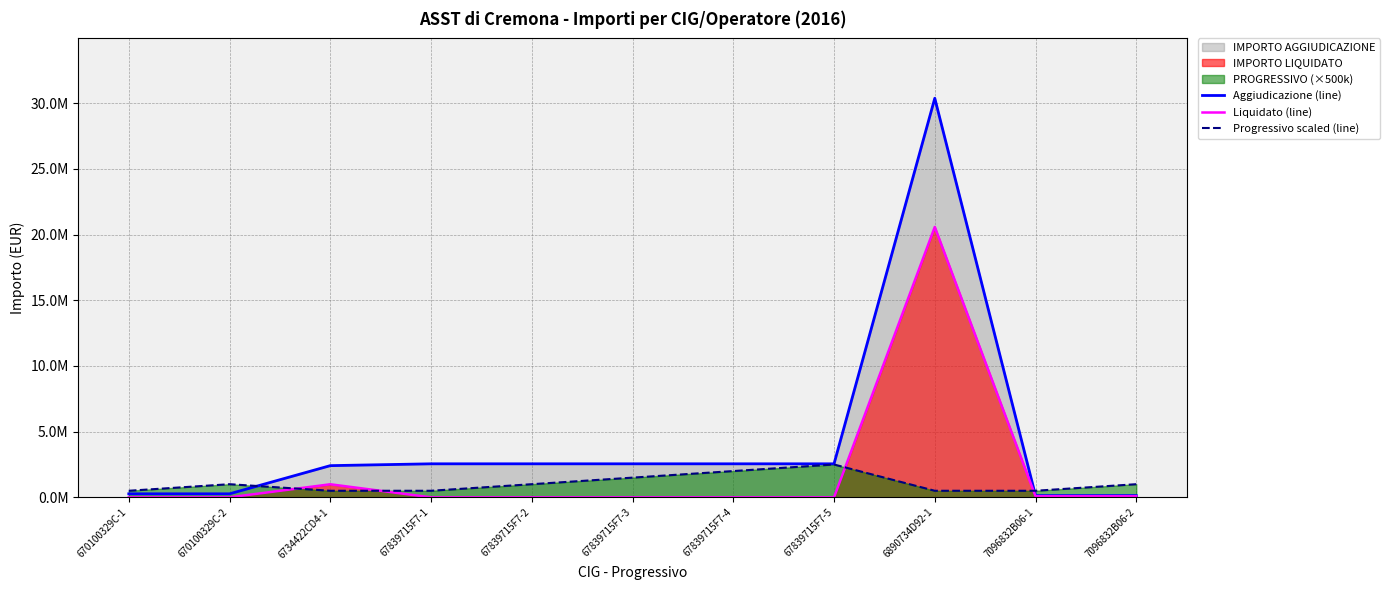

What is the greatest value displayed?

30379394.5